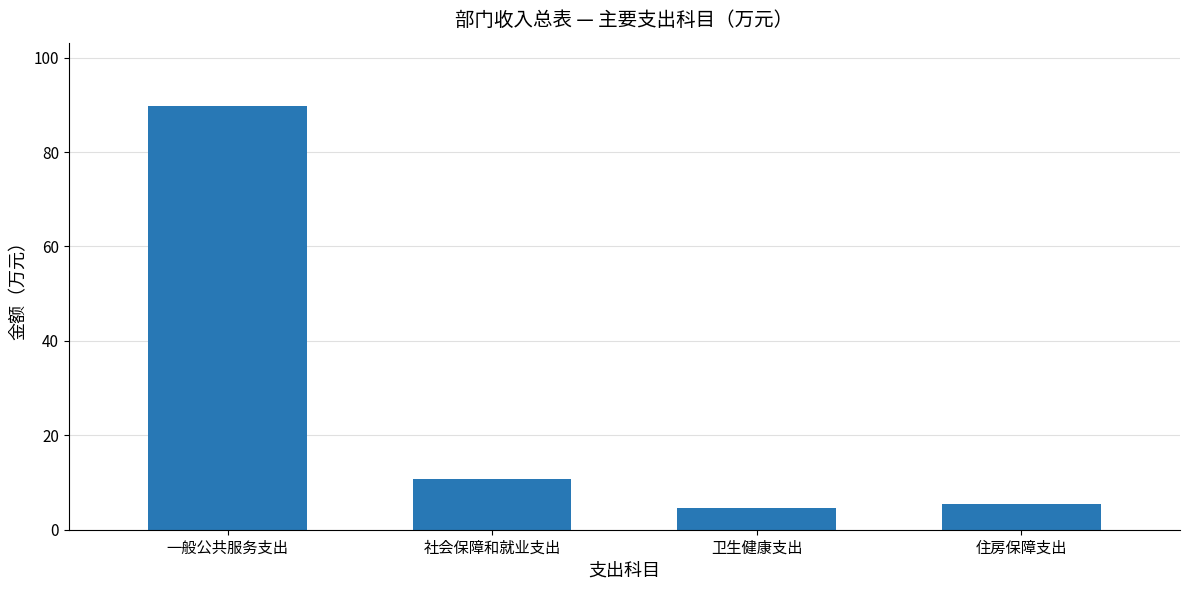

What is the difference between the maximum and minimum values?

85.2